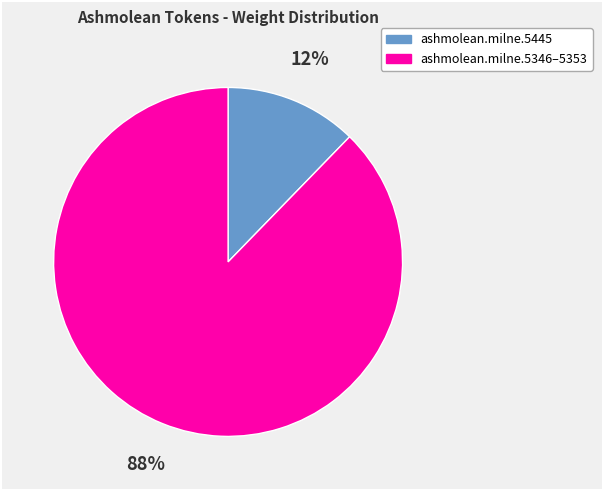

To the nearest percent, what is the average slice percentage?

50%